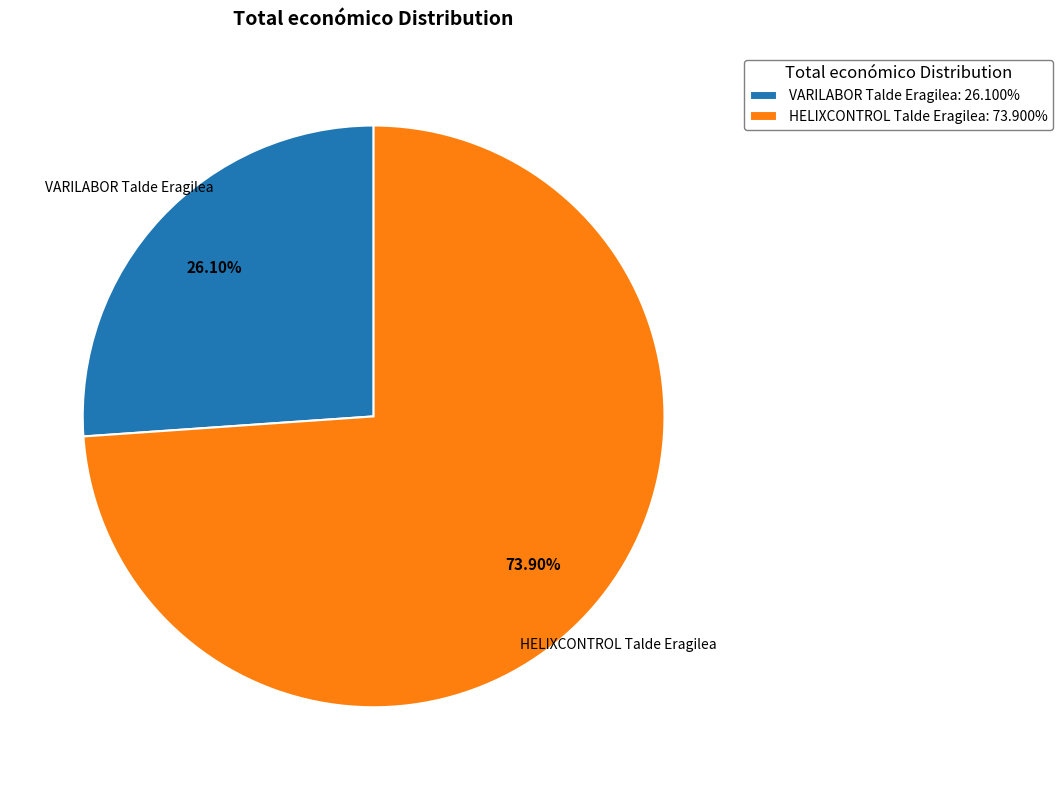

To the nearest percent, what percentage of the pie is HELIXCONTROL Talde Eragilea?

74%